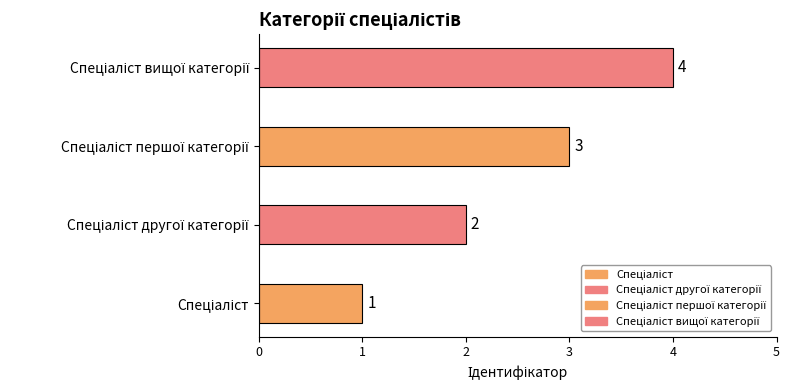

What is the ratio of the value at Спеціаліст to the value at Спеціаліст першої категорії?

0.3